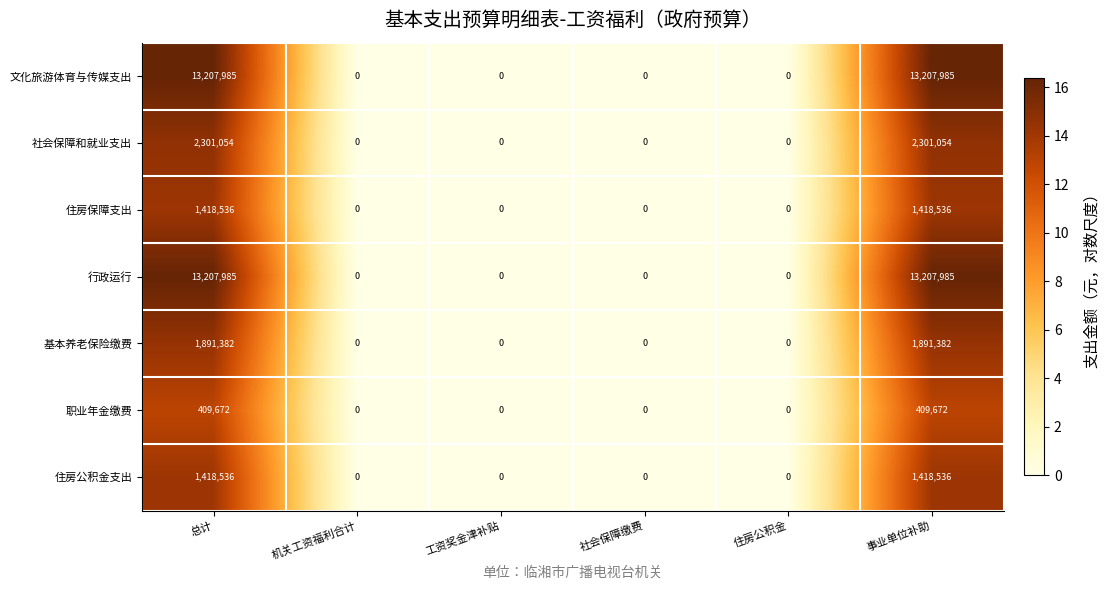

What is the spread (max minus min) of values at 总计?

12798313